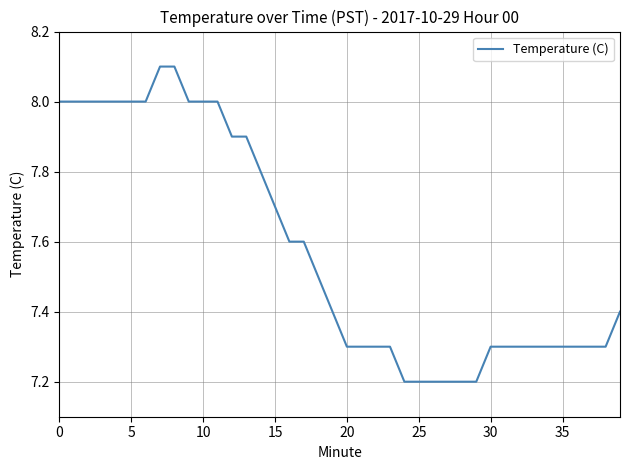

What is the greatest value displayed?

8.1